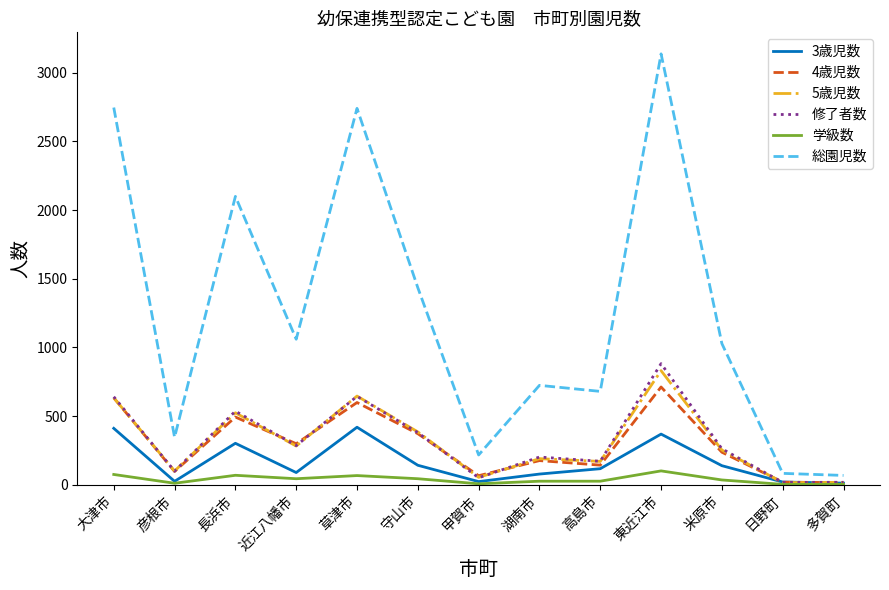

At which category is the sum across all series the highest?

東近江市